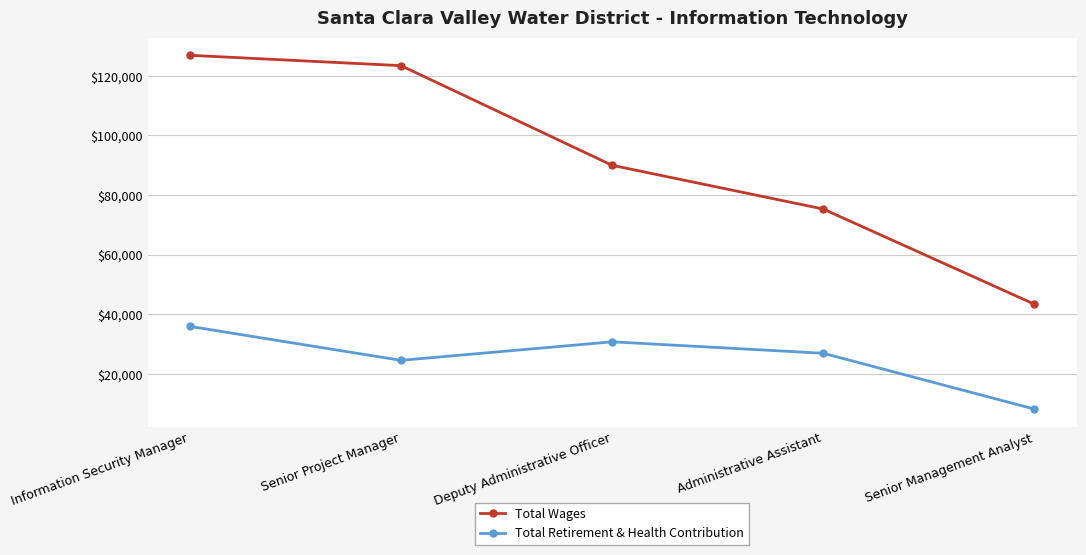

Is this an area chart (filled region under the line)?

No